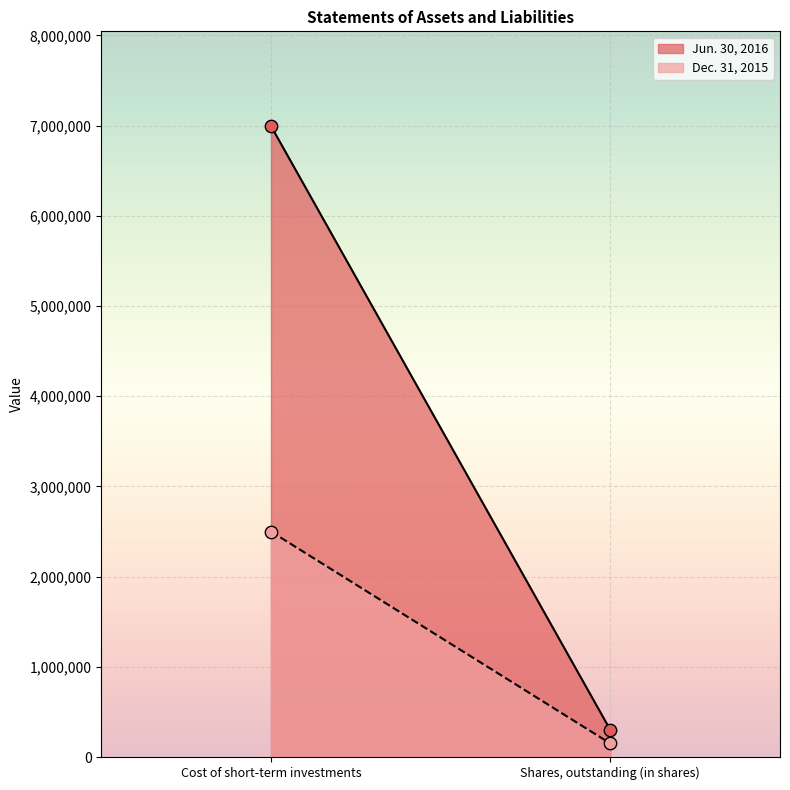

At which category is the sum across all series the highest?

Cost of short-term investments